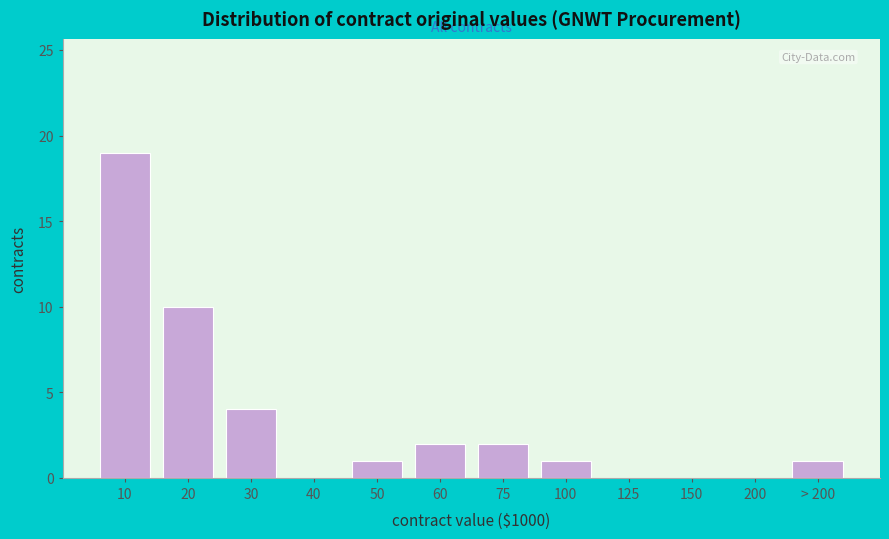

Reading left to right, transcribe all the data shown in this chart.

10=19	20=10	30=4	40=0	50=1	60=2	75=2	100=1	125=0	150=0	200=0	> 200=1